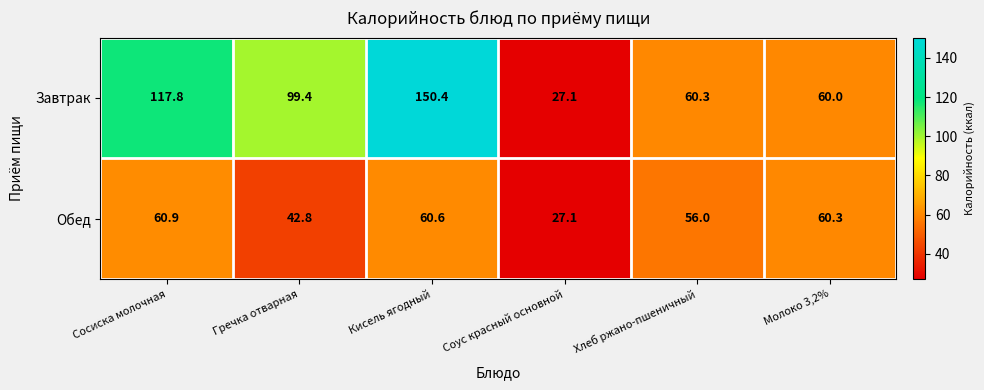

Which series has the largest total across all categories?

Завтрак